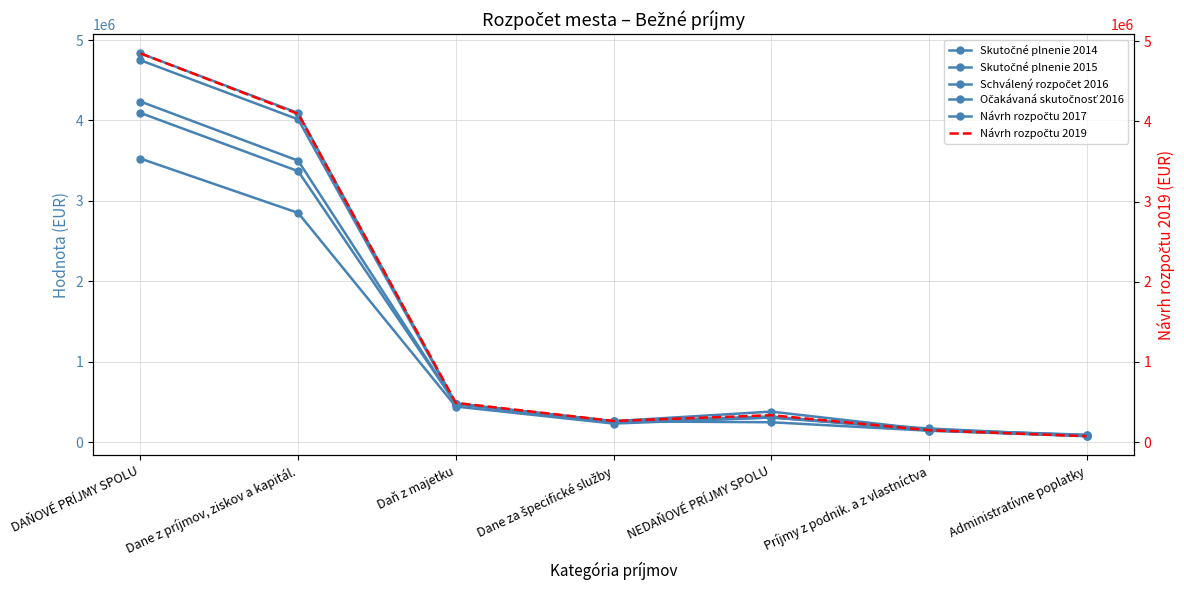

Which series has the widest spread of values?

Návrh rozpočtu 2019